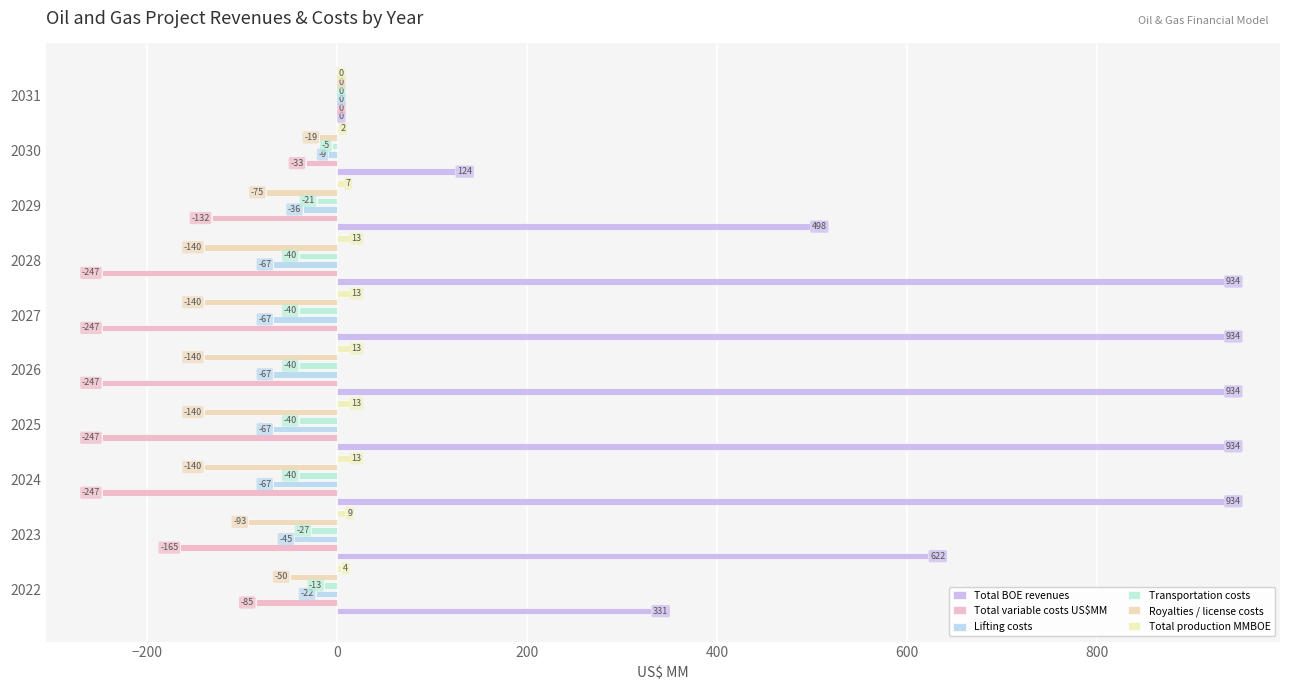

What position from the left is −200?

2